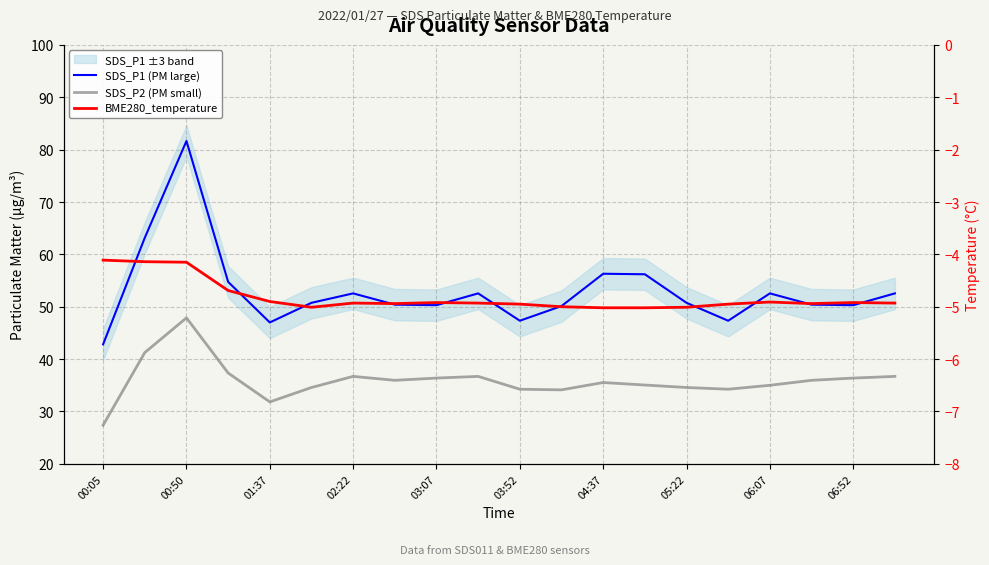

What position from the left is 06:52?

19